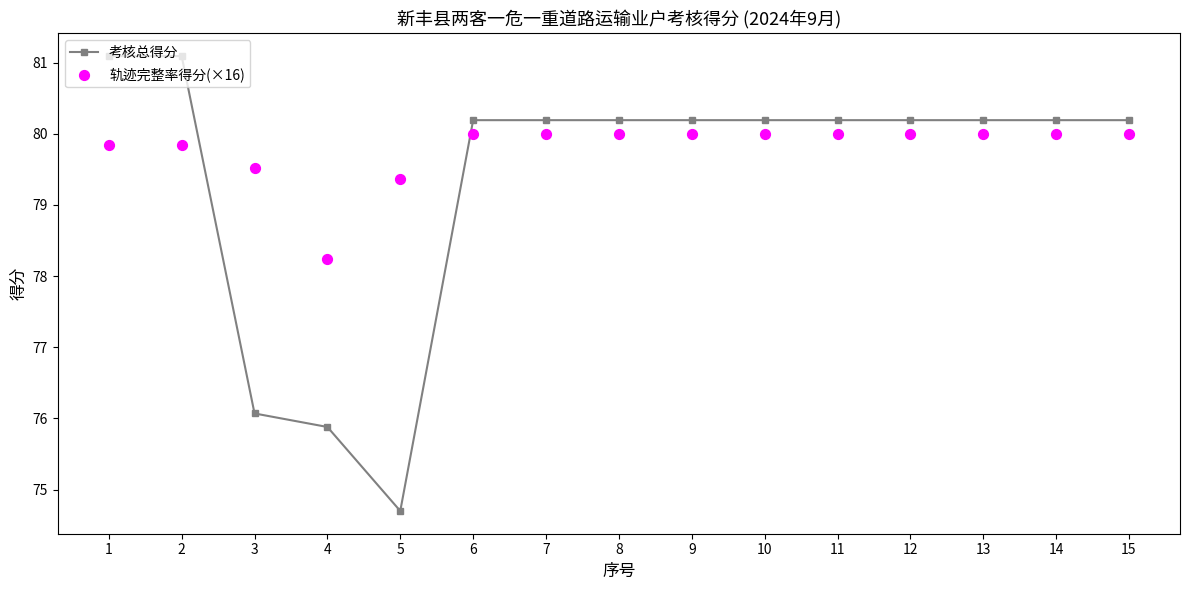

Which series has the largest total across all categories?

轨迹完整率得分(×16)